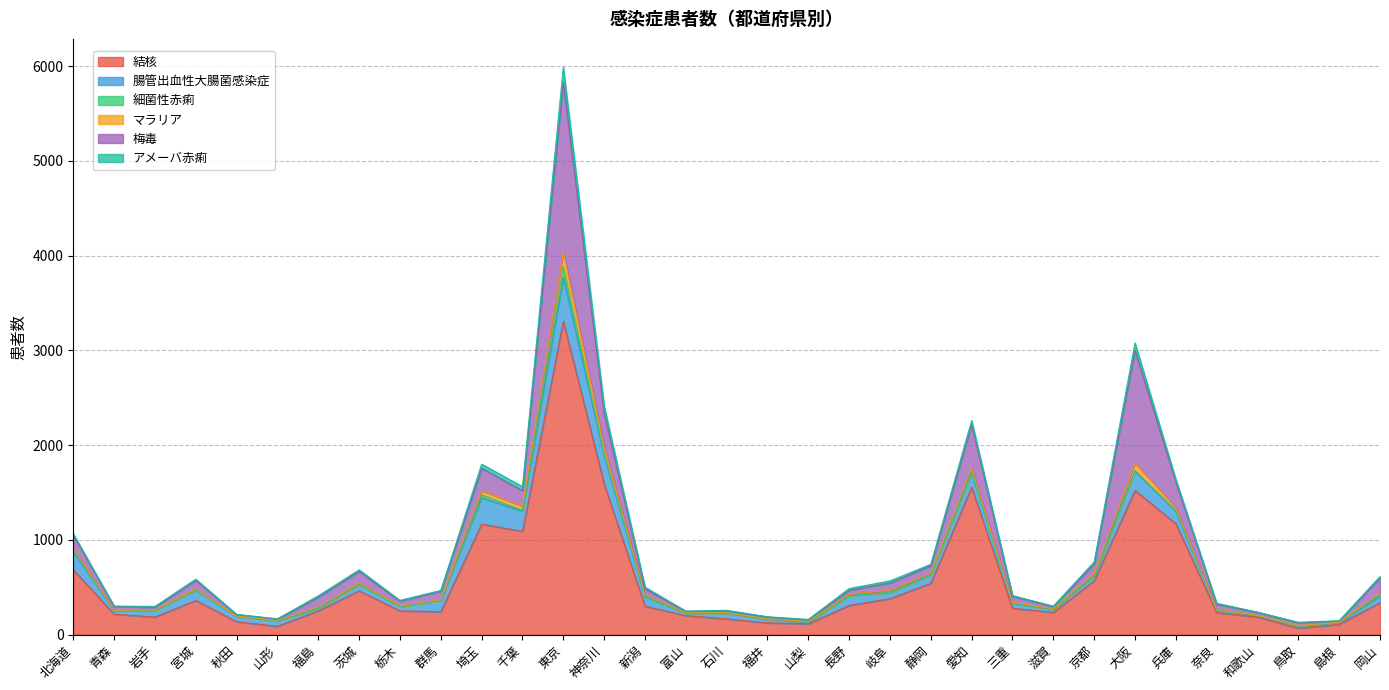

What is the greatest value displayed?

5989